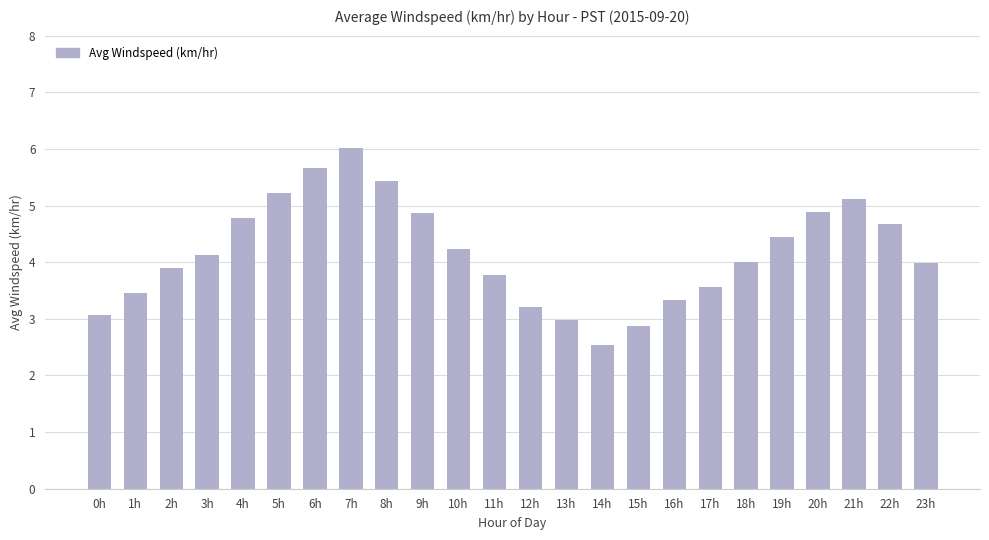

Approximately how many times larger is the value at 22h compared to 9h?

1.0